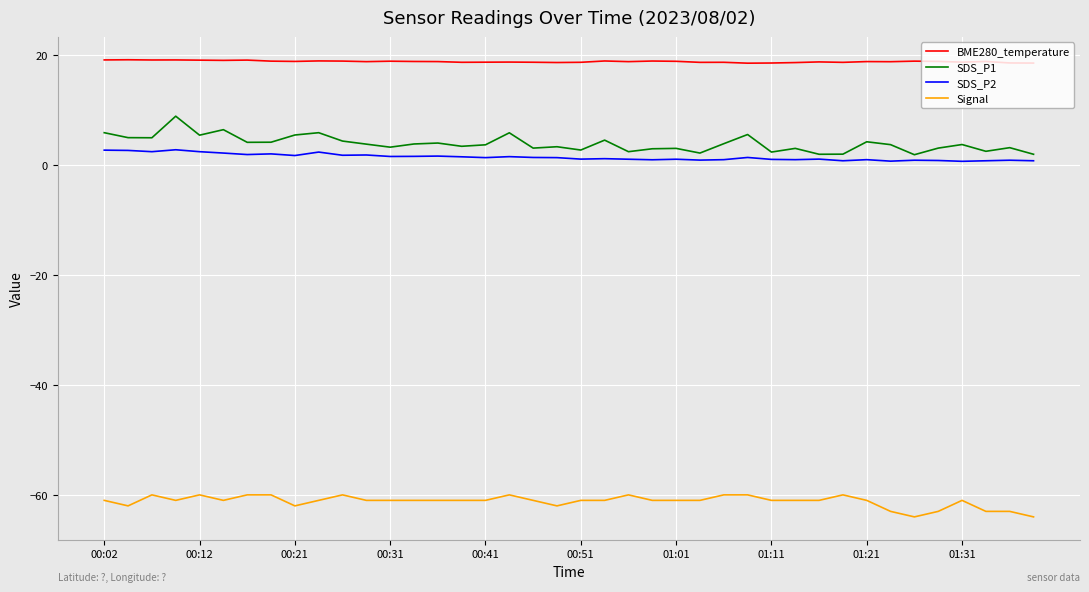

True or false: SDS_P1 and BME280_temperature cross at least once.

False